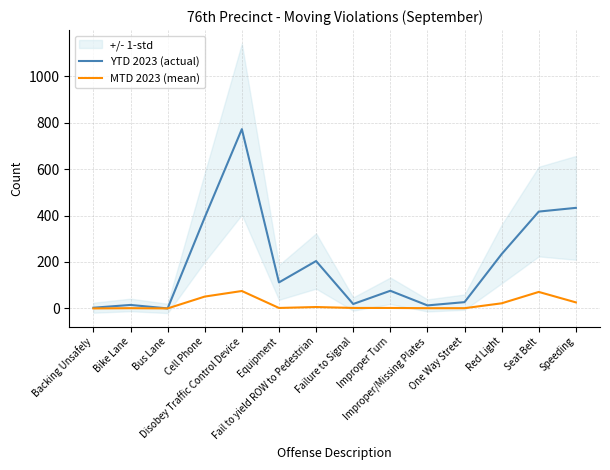

True or false: MTD 2023 (mean) and YTD 2023 (actual) intersect in this chart.

False